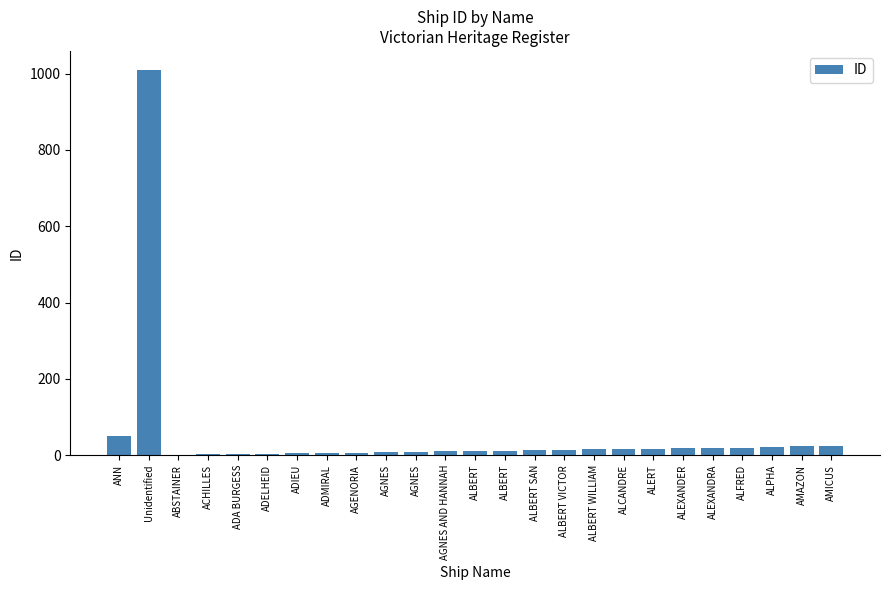

True or false: the data shows 31 at ANN.

False